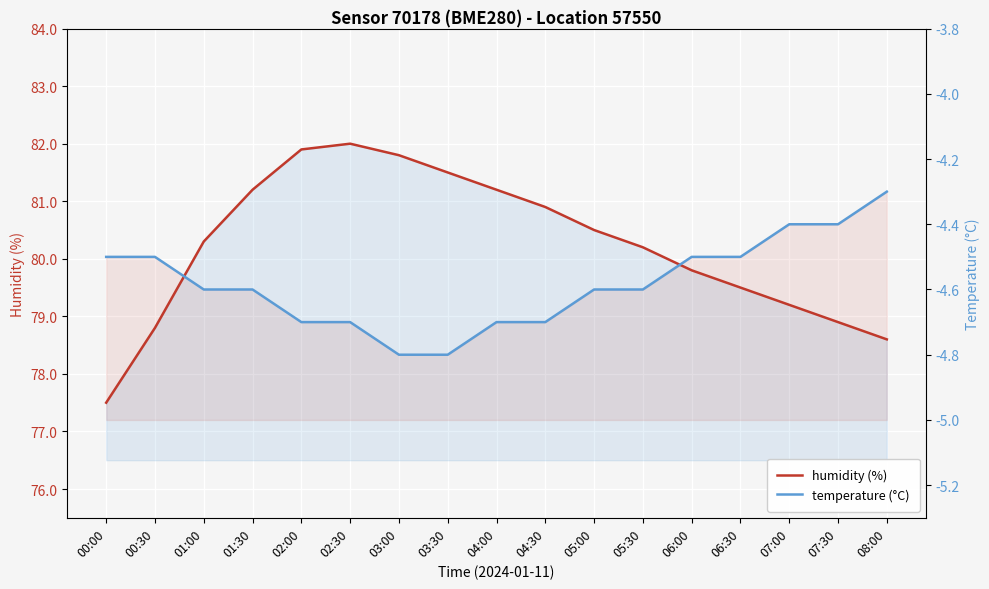

Which series changed the most between 05:00 and 06:00?

humidity (%)